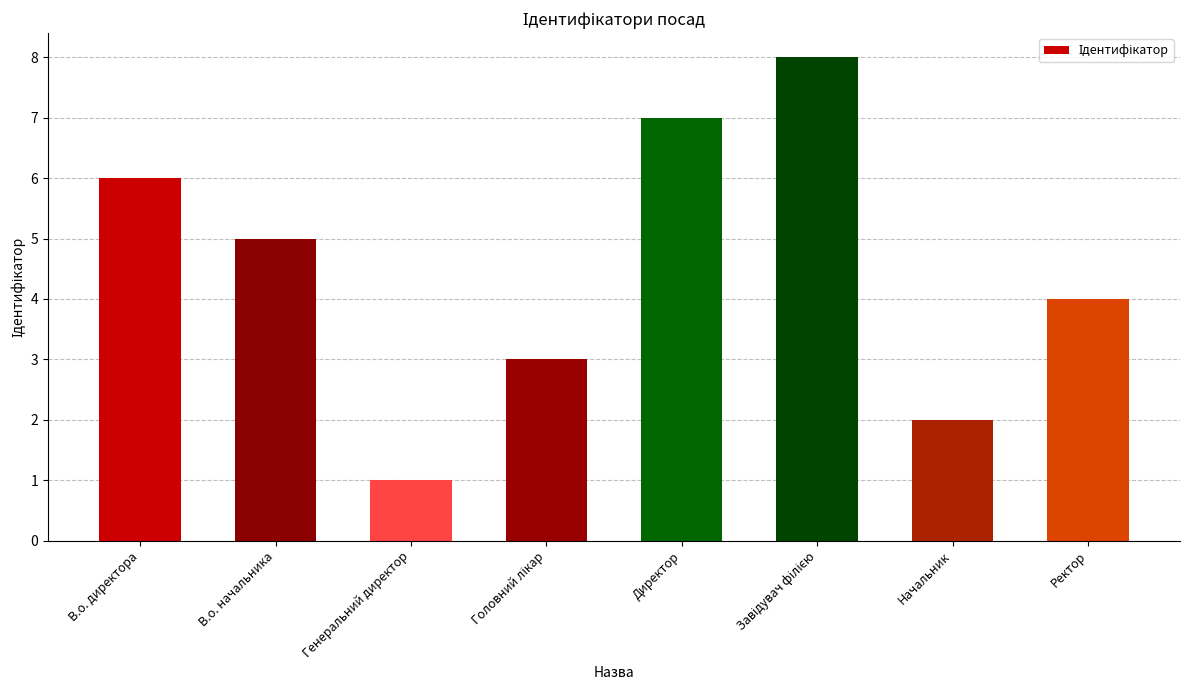

The chart shows a value of 4 at Ректор. True or false?

True